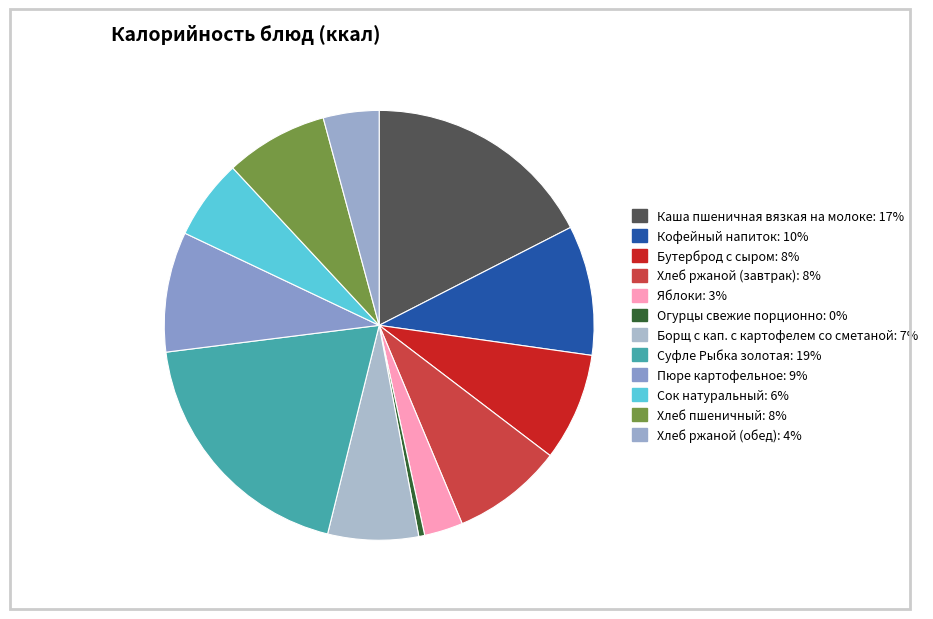

Is Борщ с кап. с картофелем со сметаной the majority of the pie?

No